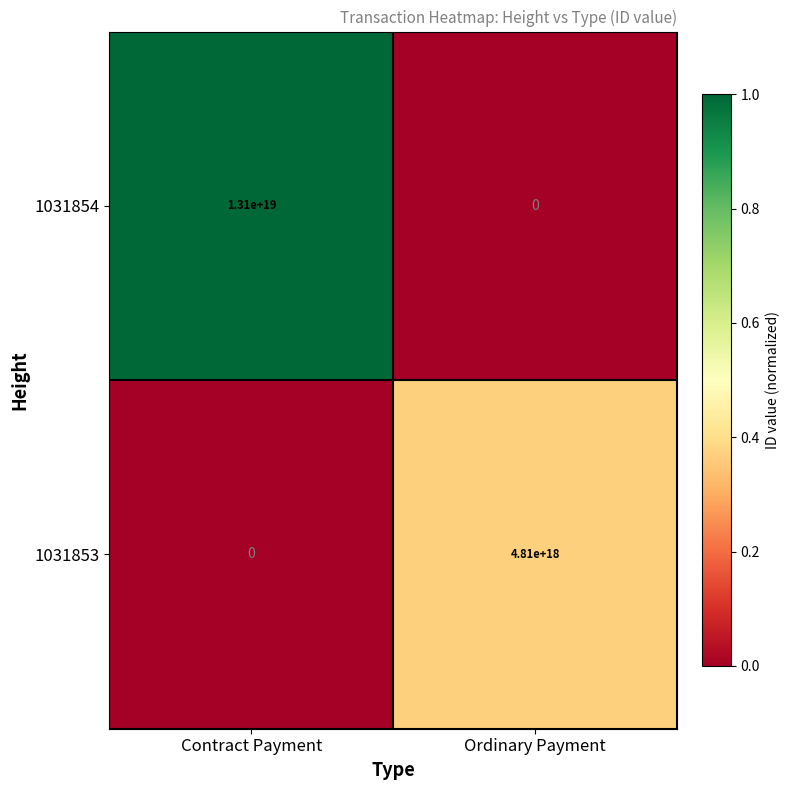

Where is 1031854 nearest to the value 6550000000000000000?

Contract Payment